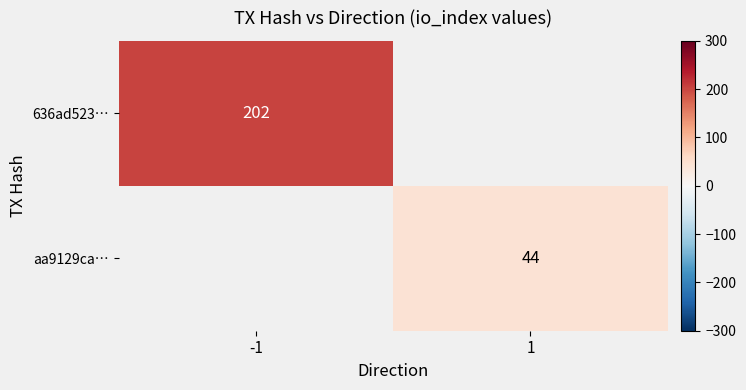

Is it true that aa9129ca… equals 44 at 1?

True